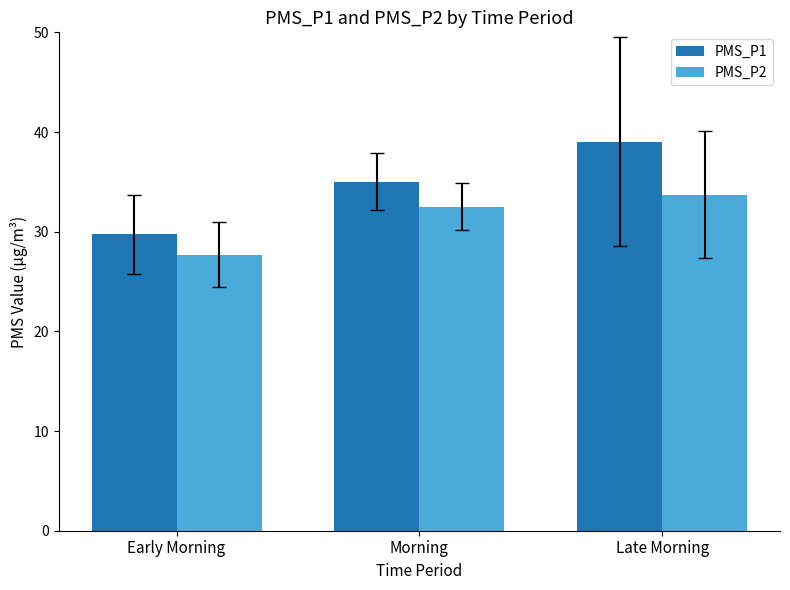

Are the bars grouped side by side (vs. stacked)?

Yes